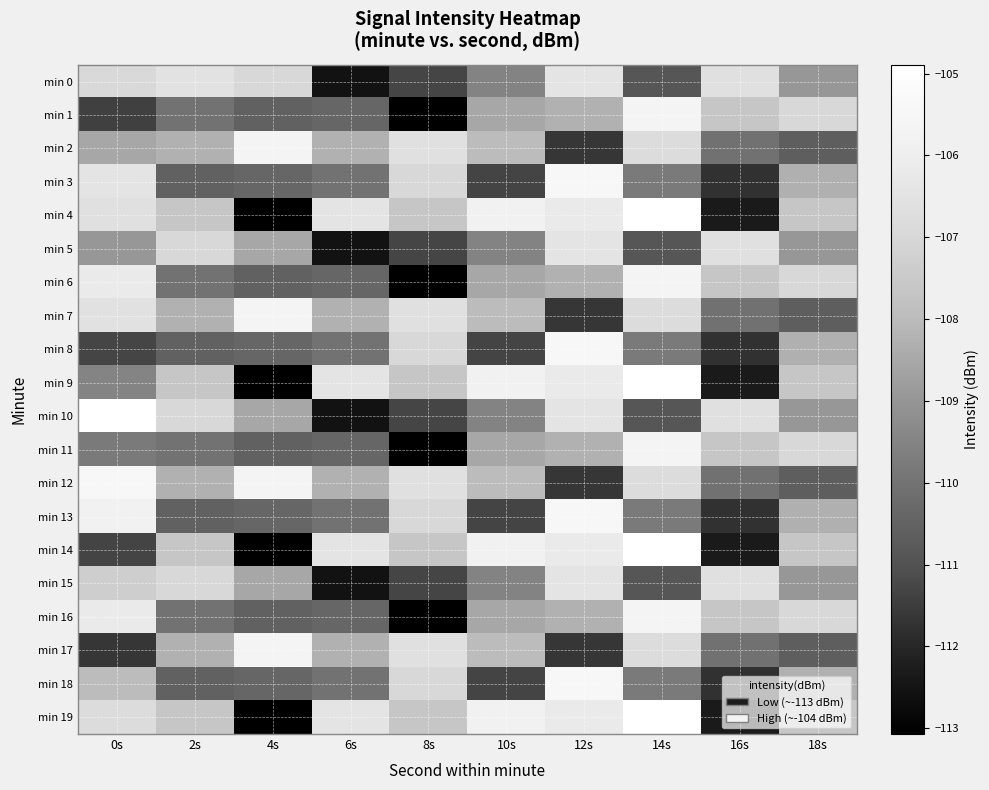

How many data points does each series have?

10